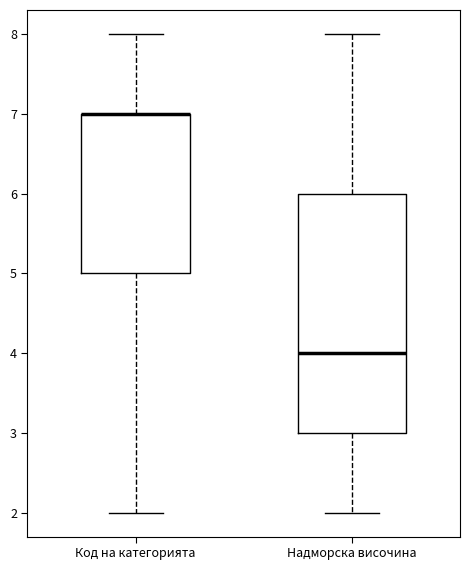

Where is the lower edge of the box for Код на категорията on the y-axis? The values are not printed on the chart, so give them approximately, as read against the axis.

5